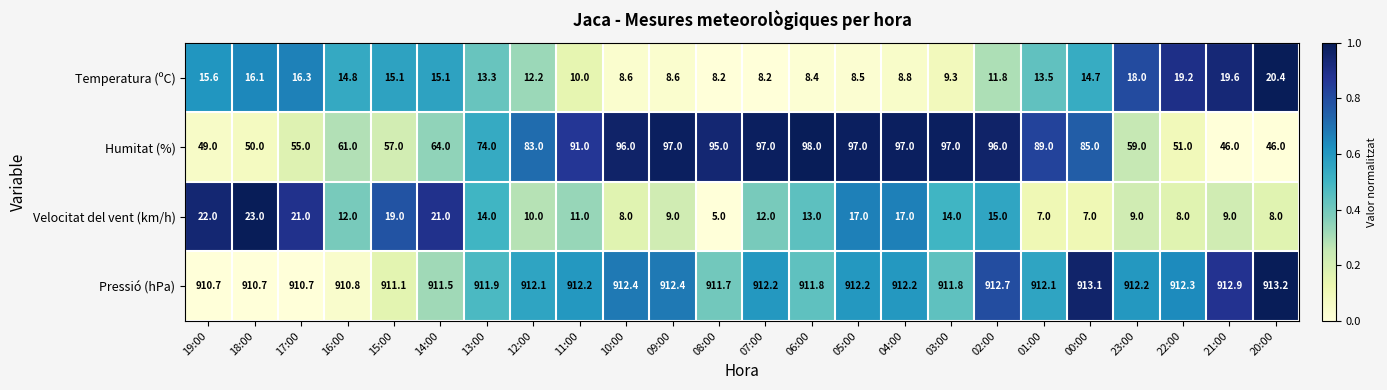

Where does the Velocitat del vent (km/h) series first go above 12?

19:00